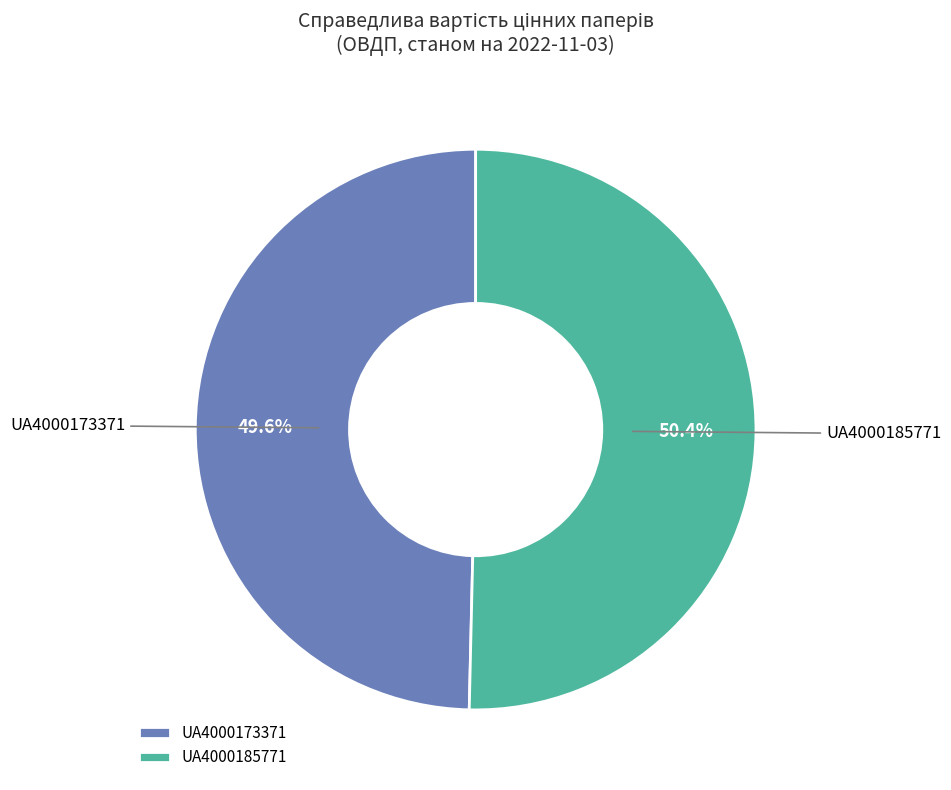

To the nearest percent, what portion does UA4000173371 represent?

50%